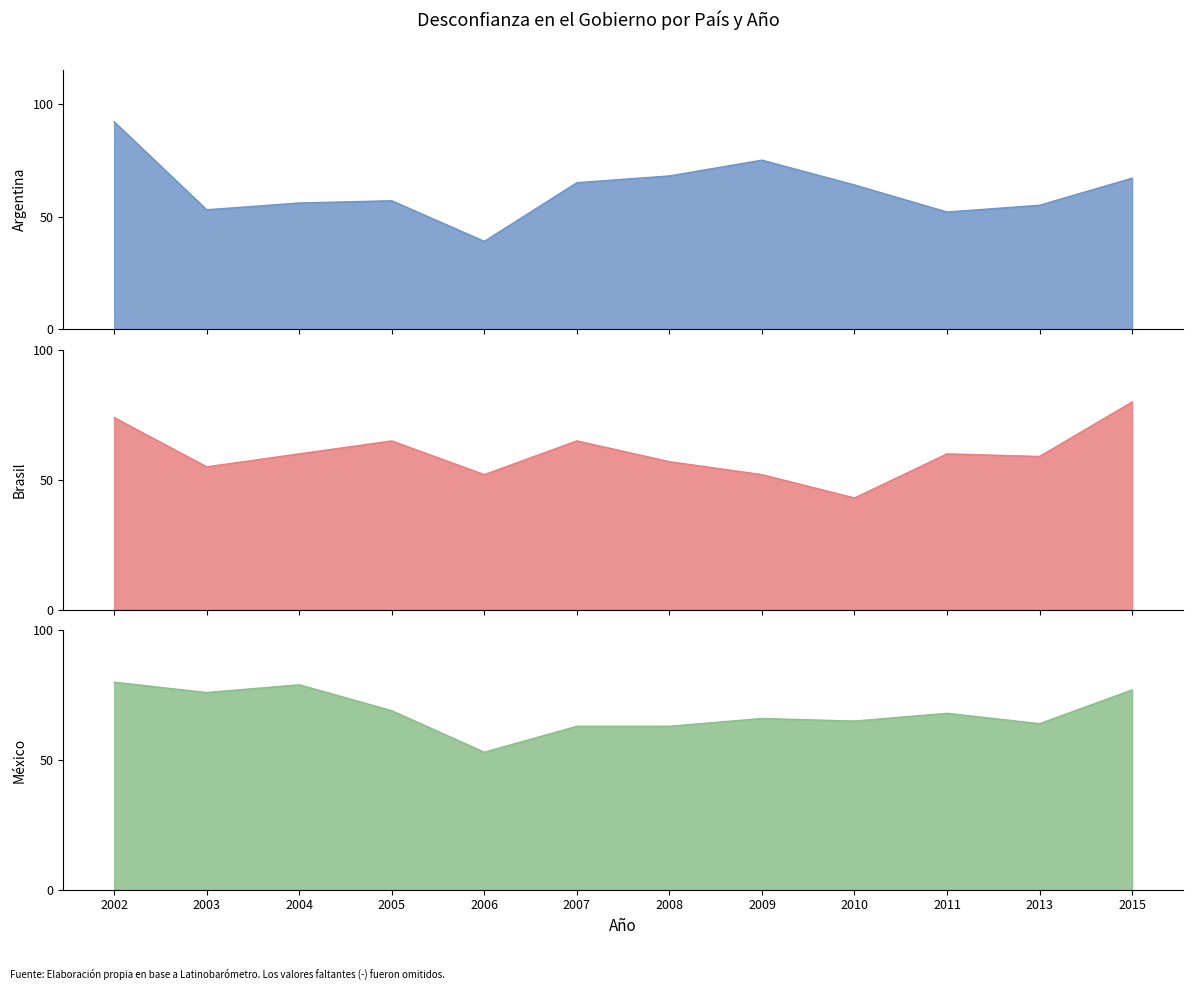

At which category does Brasil reach its first local valley?

2003